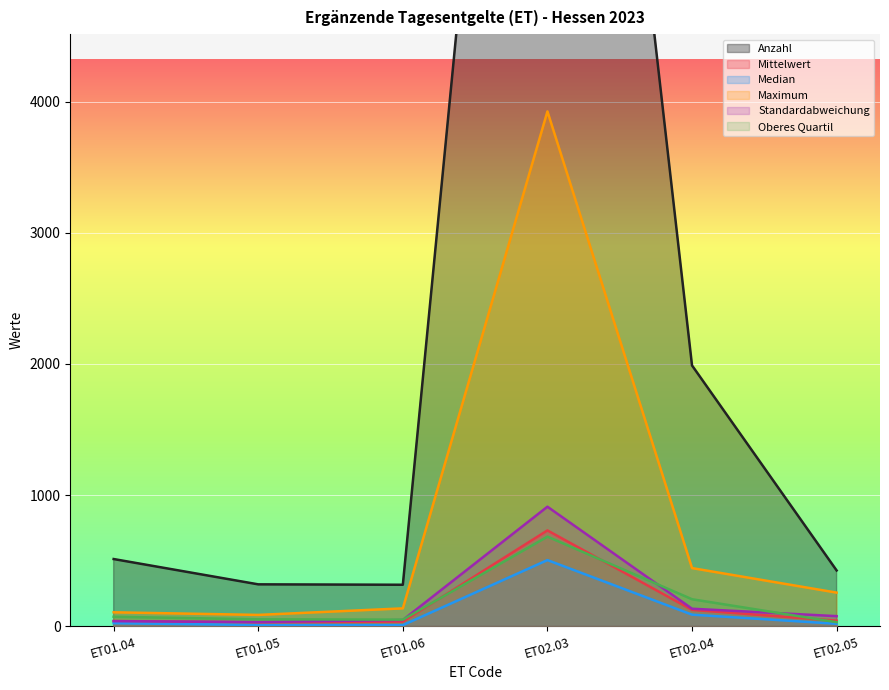

How many lines are shown in the chart?

6